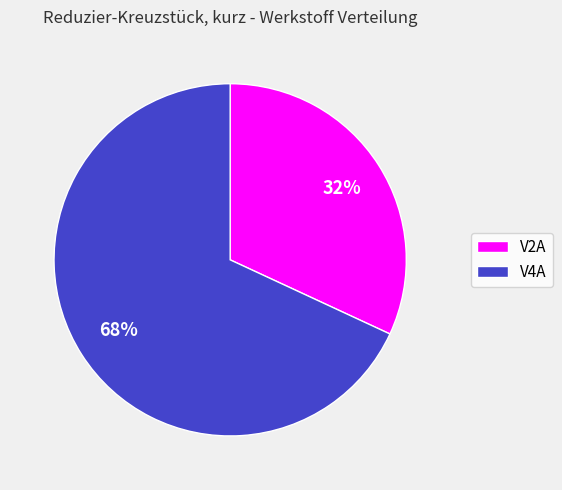

True or false: V2A accounts for 32% of the total.

True